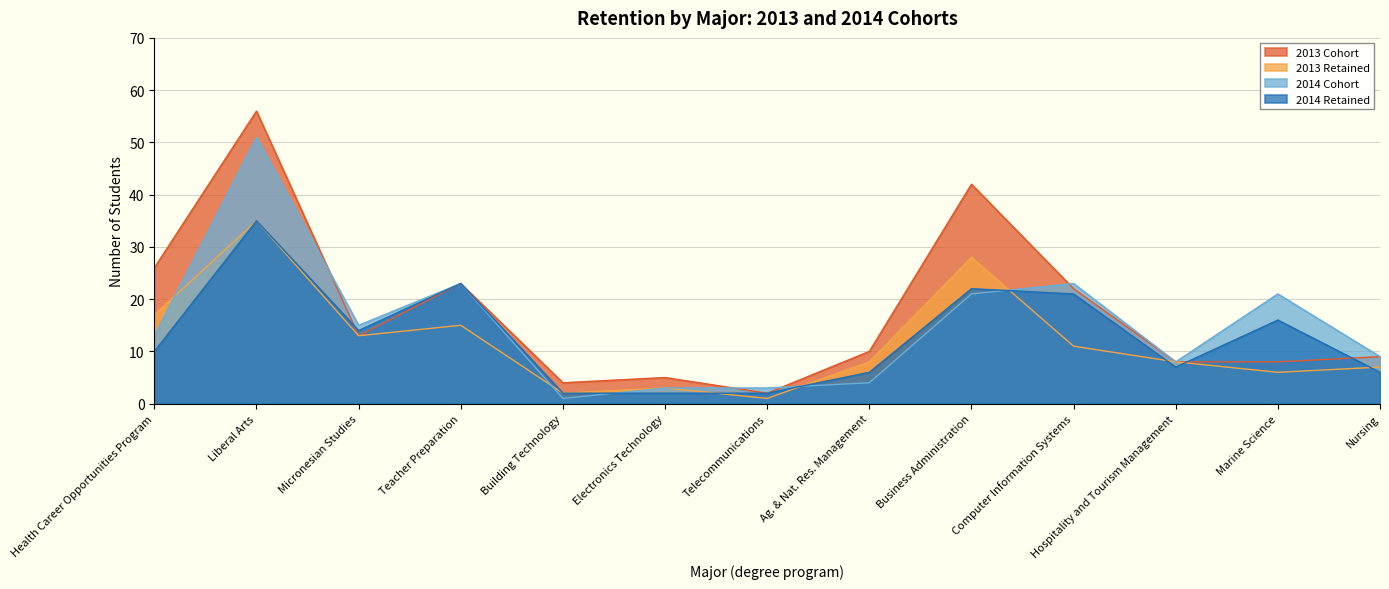

What is the value of the 2013 Retained point at the 1st from the left?

17